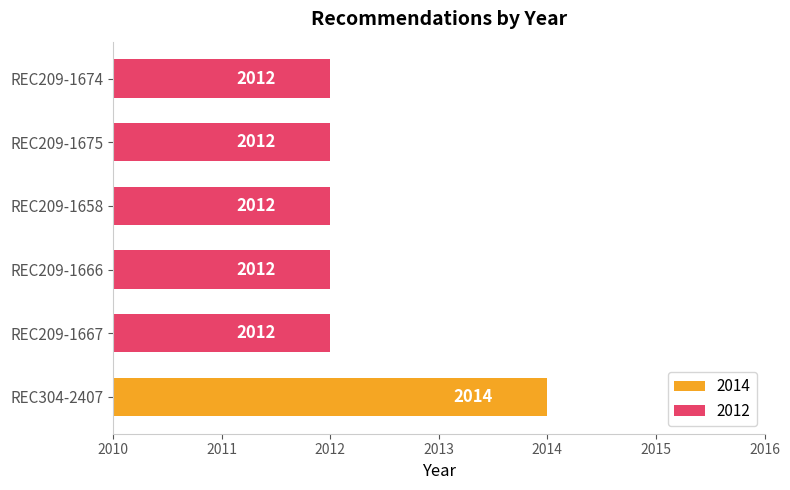

Reading top to bottom, extract all data points from this chart.

2012	2012	2012	2012	2012	2014